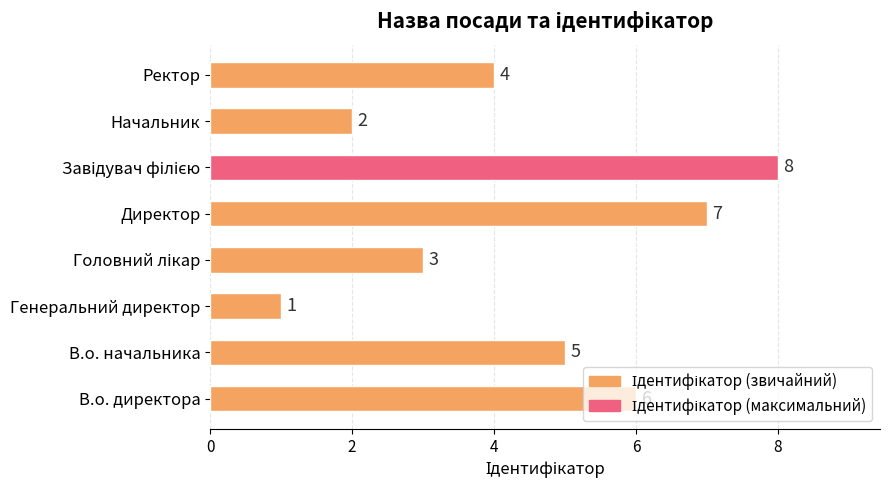

The value at Директор is 7. True or false?

True